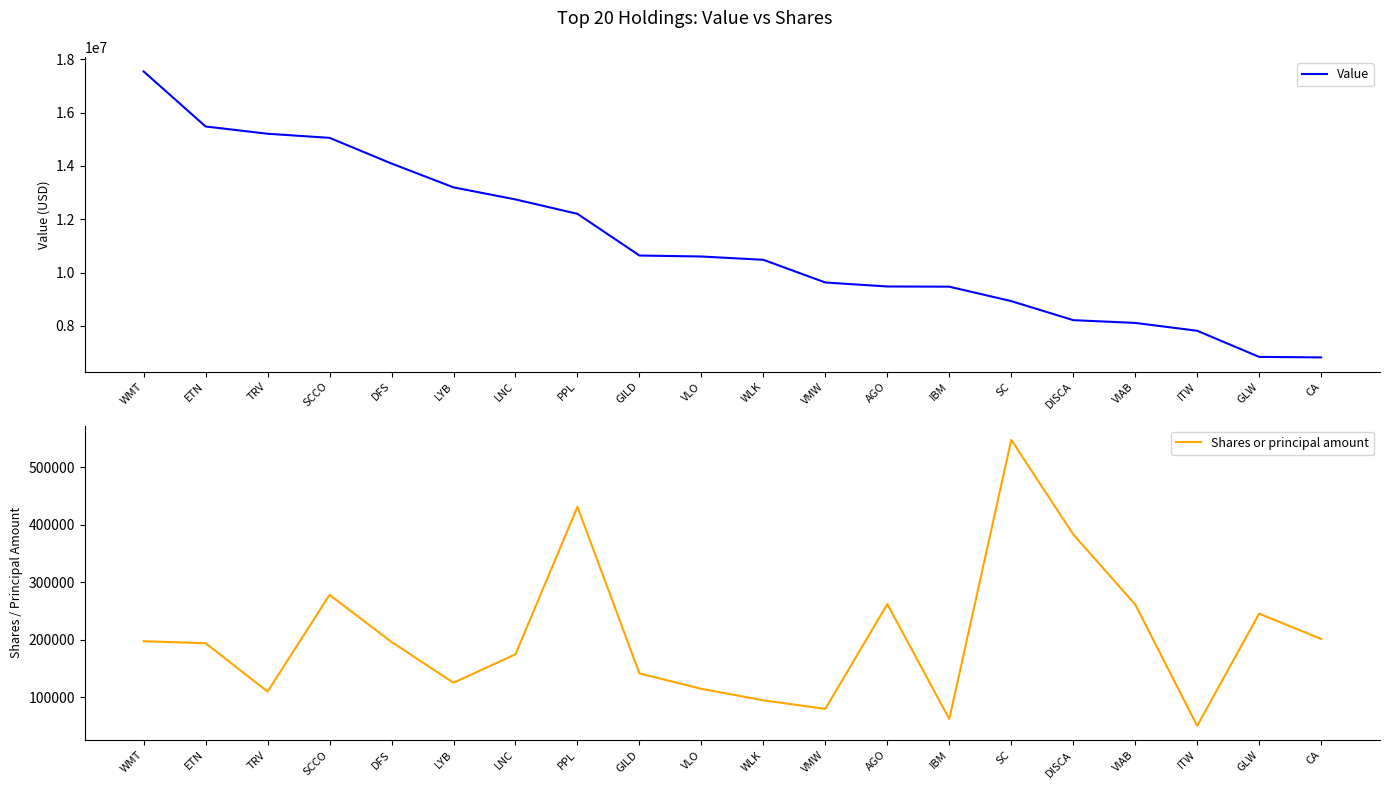

What is the approximate value of Value at DFS, to the nearest 50?

14088000